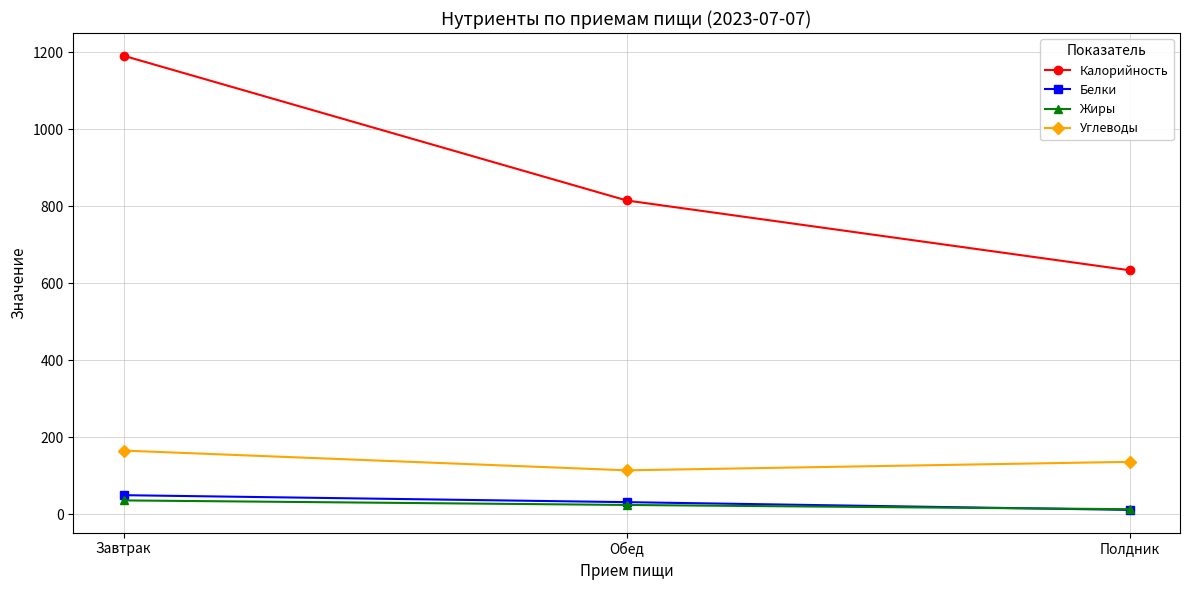

What is the difference between the highest and lowest values at Завтрак?

1155.8